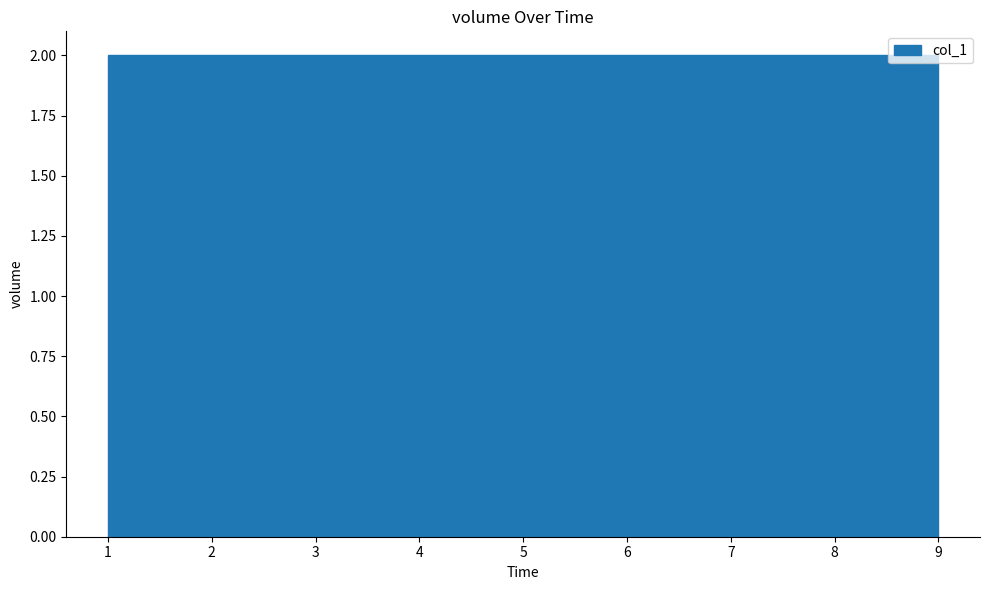

How tall is the bar that spans 6.3 to 7.2 on the x-axis? Neither the bar edges nor the heights are printed on the chart, so give them approximately, as read against the axes.

2